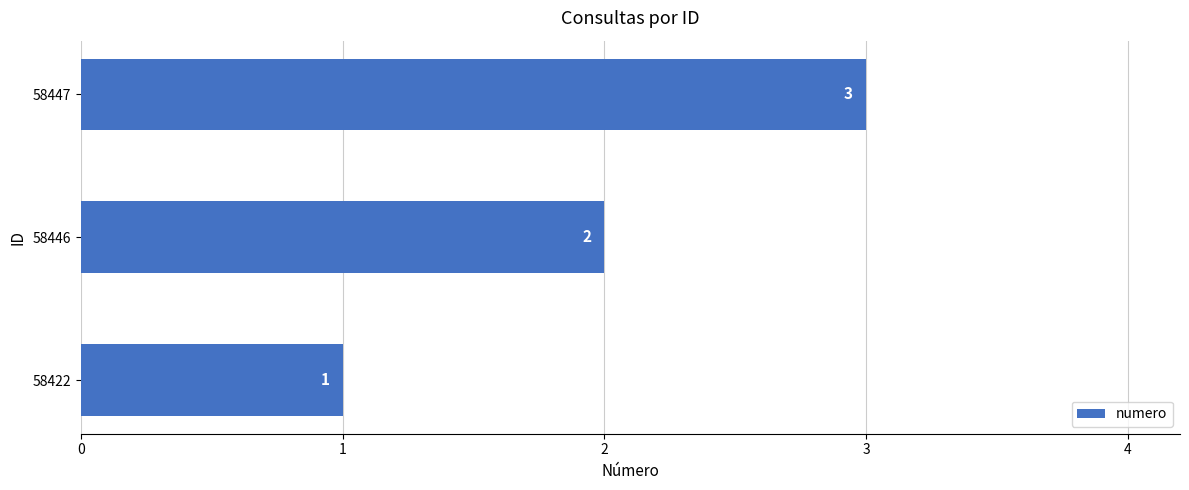

What is the sum of the values at 58422 and 58446?

3